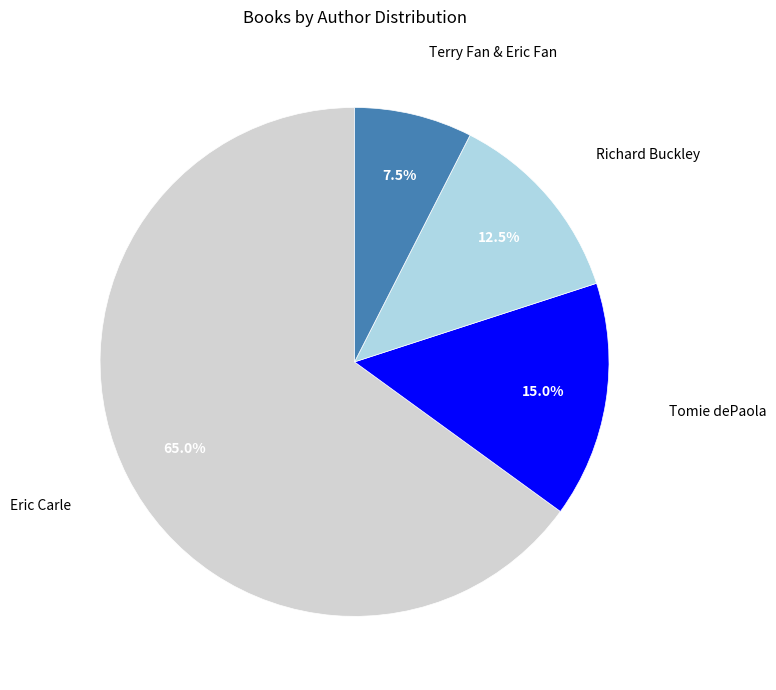

The Richard Buckley slice represents 1% of the pie. True or false?

False